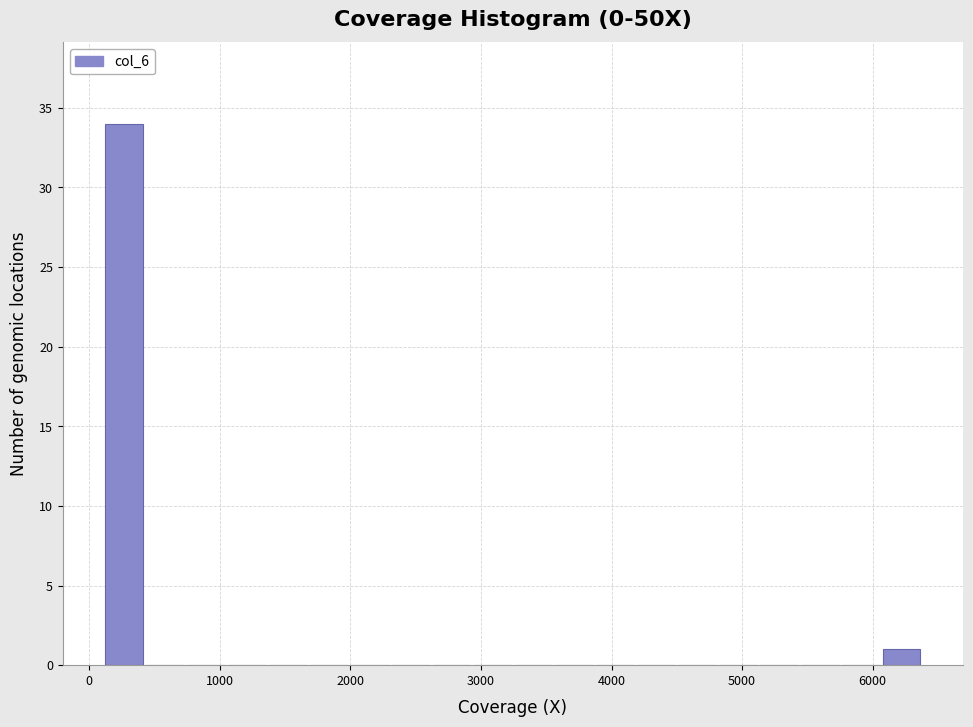

Read against the x-axis, roughly where is the centre of the tallest bar?

300